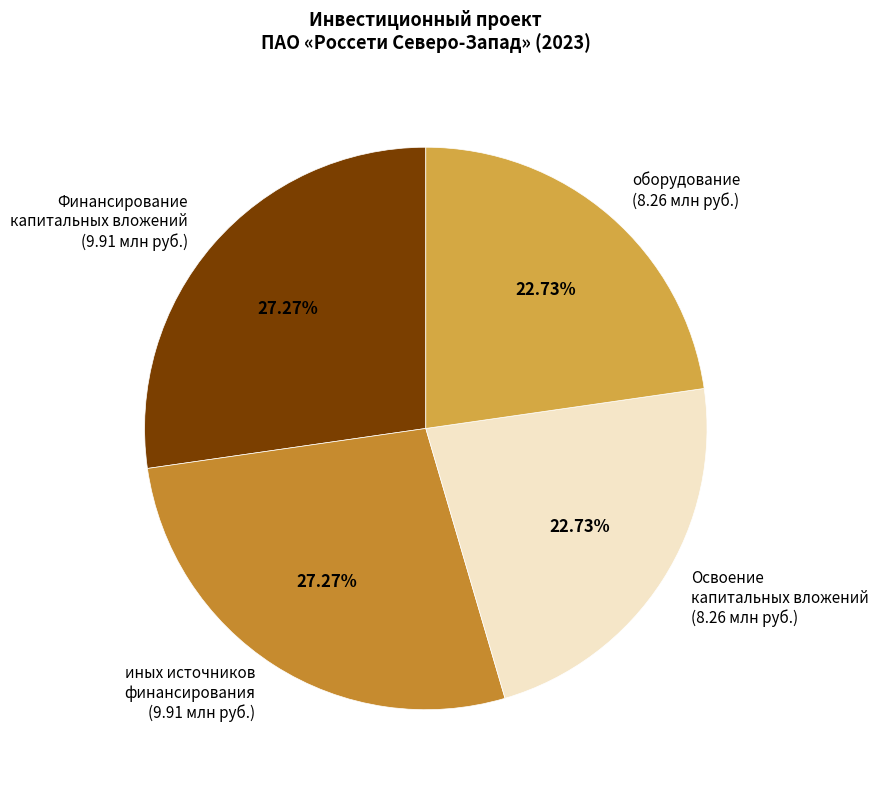

Which has a higher value, оборудование (8.26 млн руб.) or Финансирование капитальных вложений (9.91 млн руб.)?

Финансирование капитальных вложений (9.91 млн руб.)